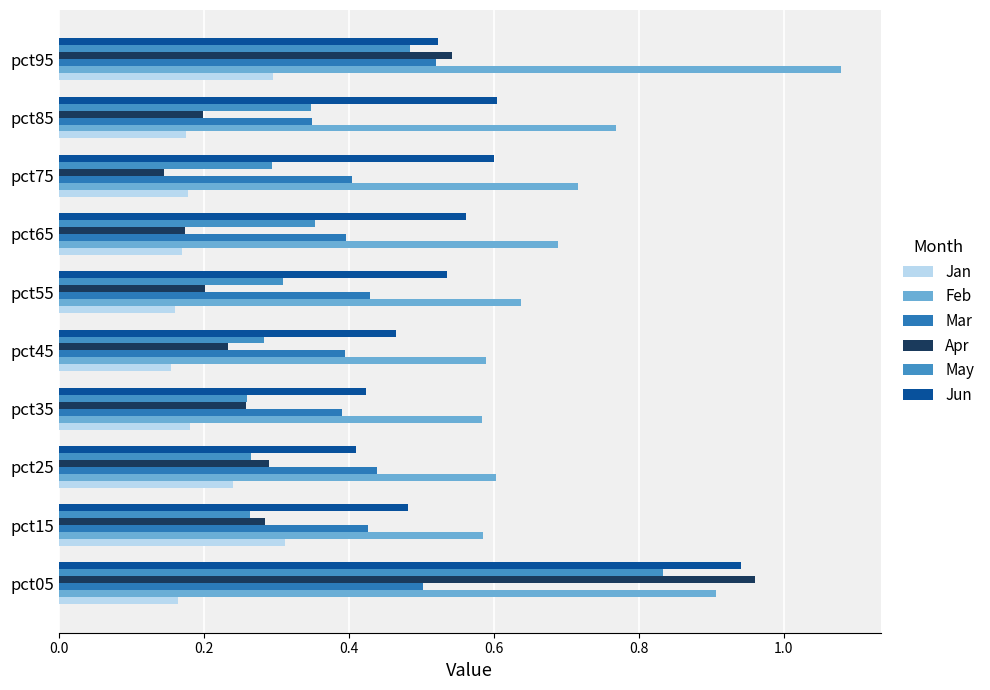

Which series has the largest total across all categories?

Feb